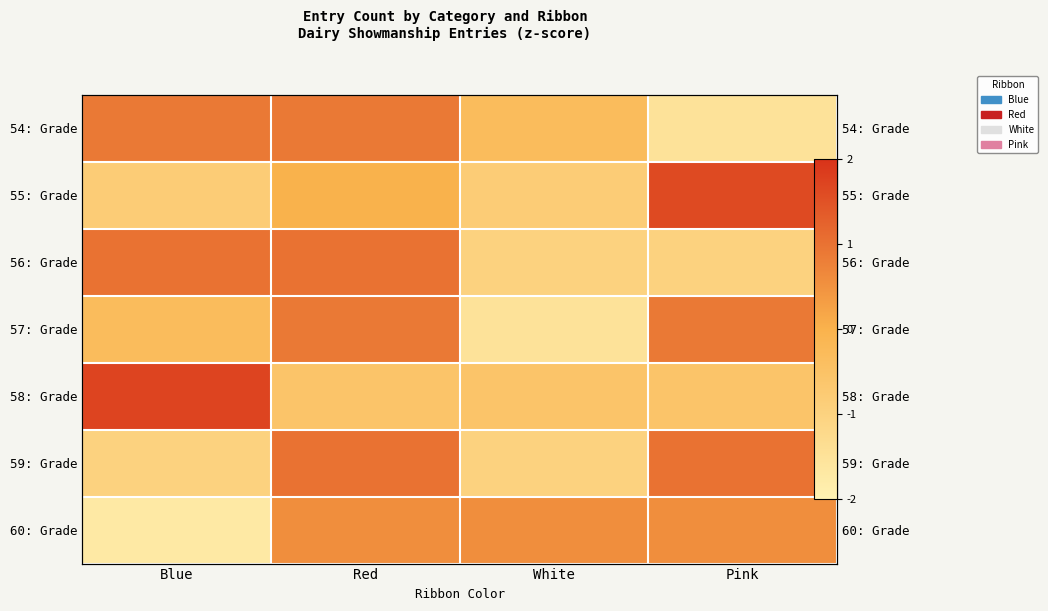

Between Blue and Red, which series saw the biggest shift?

58: Grade